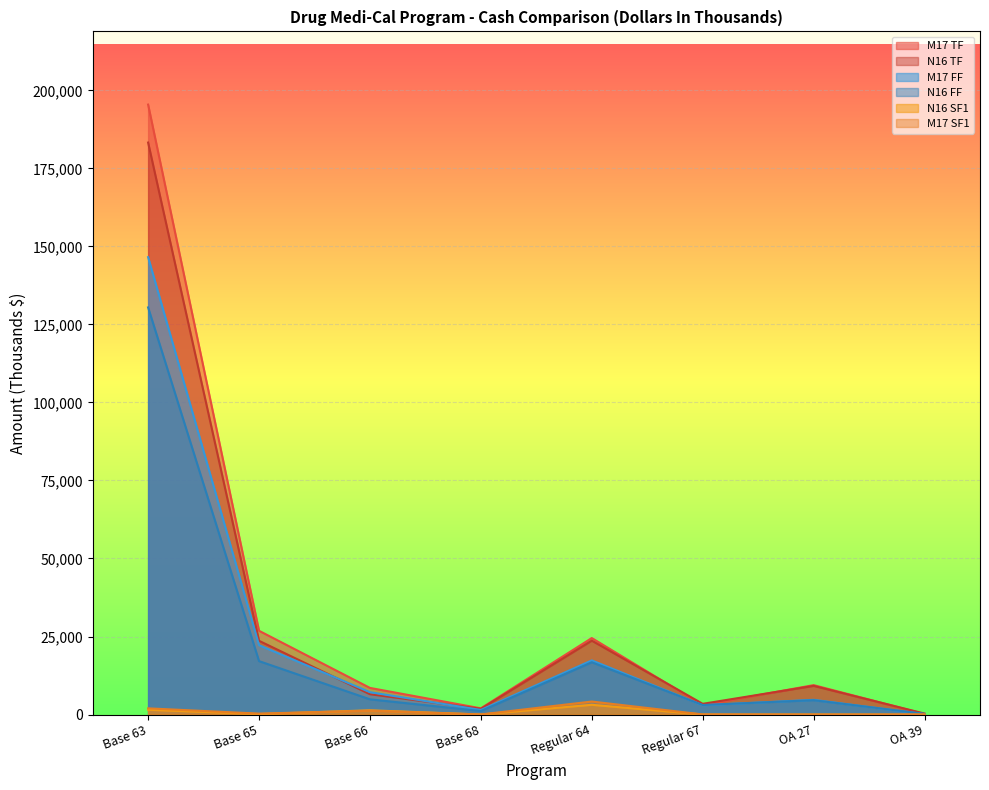

Which category has the lowest value in the M17 TF series?

OA 39